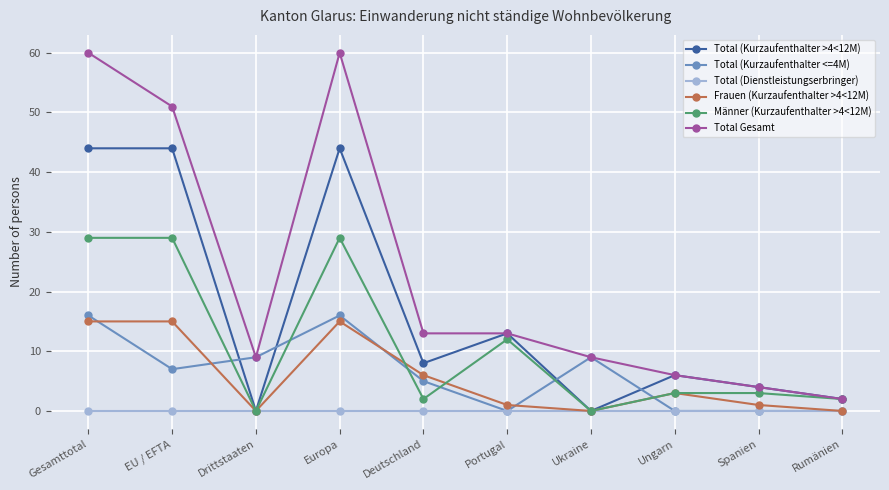

The Männer (Kurzaufenthalter >4<12M) series shows -14 at Drittstaaten. True or false?

False